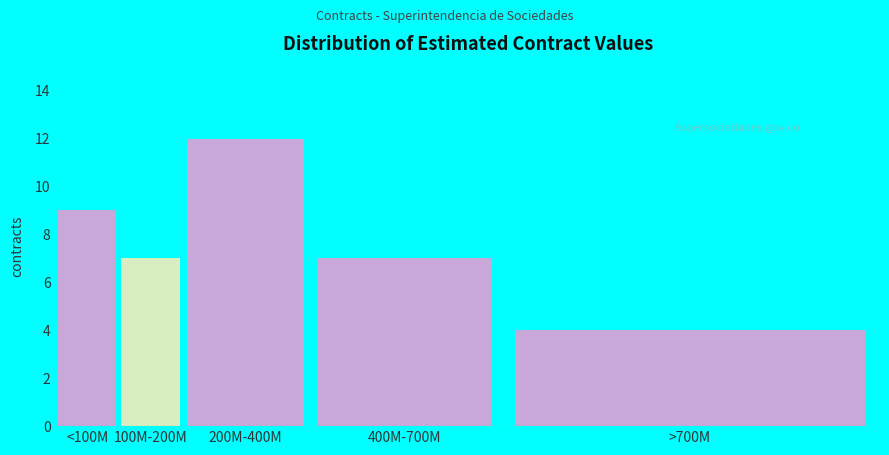

Reading left to right, what are all the values shown in this chart?

9	7	12	7	4